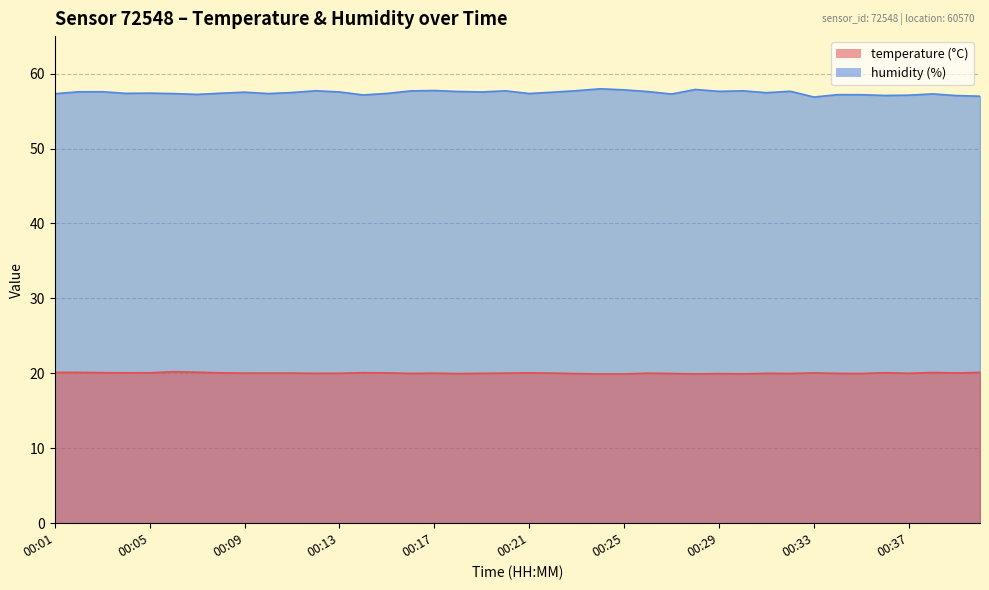

The temperature series shows 20.1 at 00:07. True or false?

True